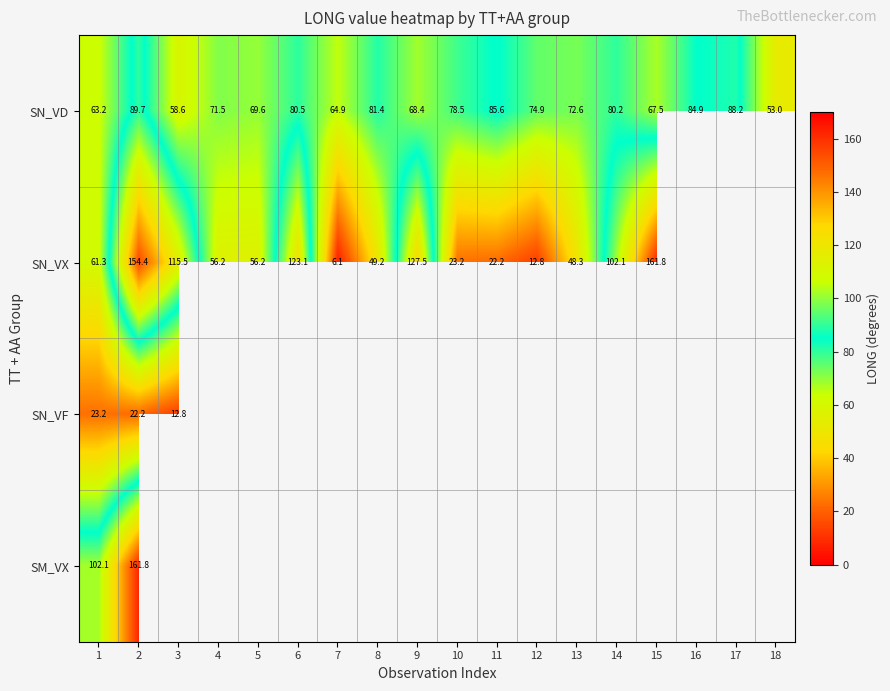

List the labels in order of SN_VD value, largest first.

2, 17, 11, 16, 8, 6, 14, 10, 12, 13, 4, 5, 9, 15, 7, 1, 3, 18